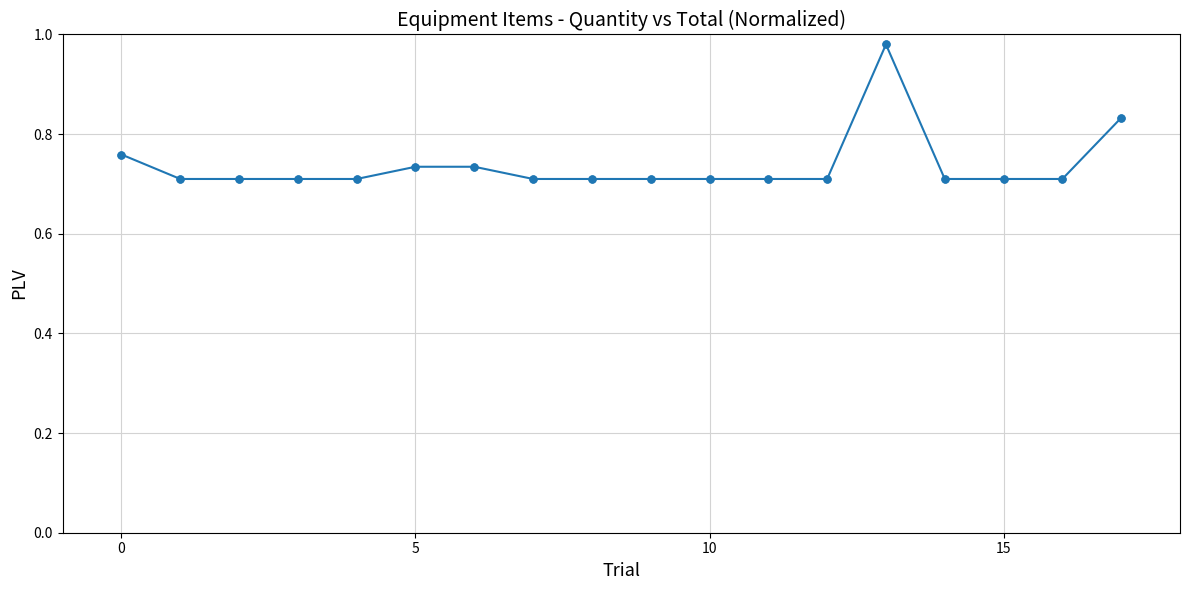

What is the sum of all values?

13.3